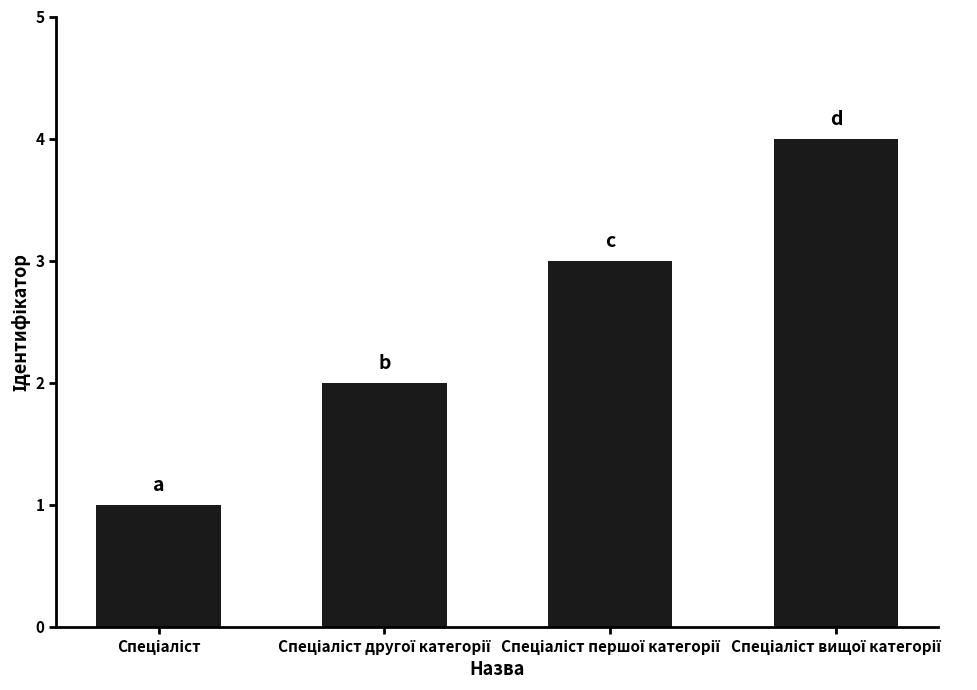

Count the number of data series in this chart.

1